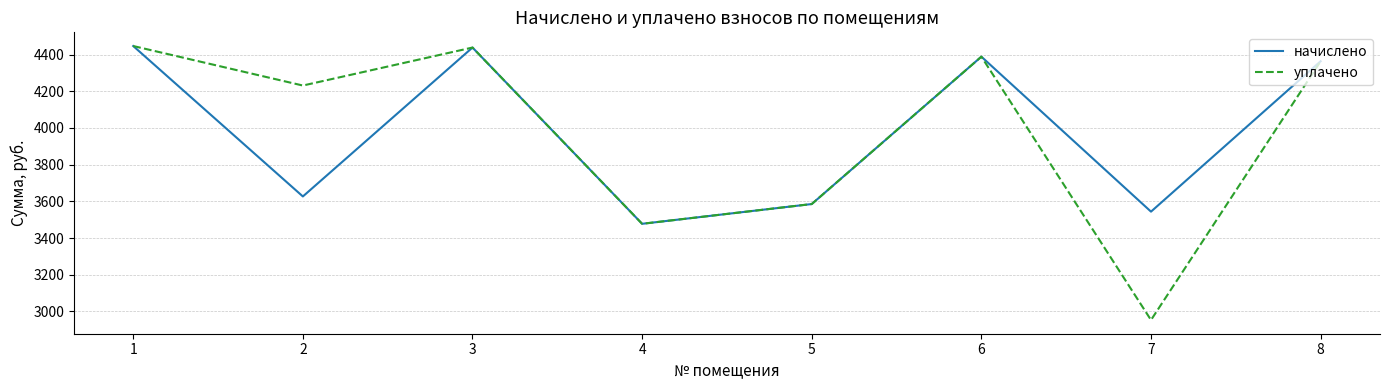

Which series has the widest spread of values?

уплачено